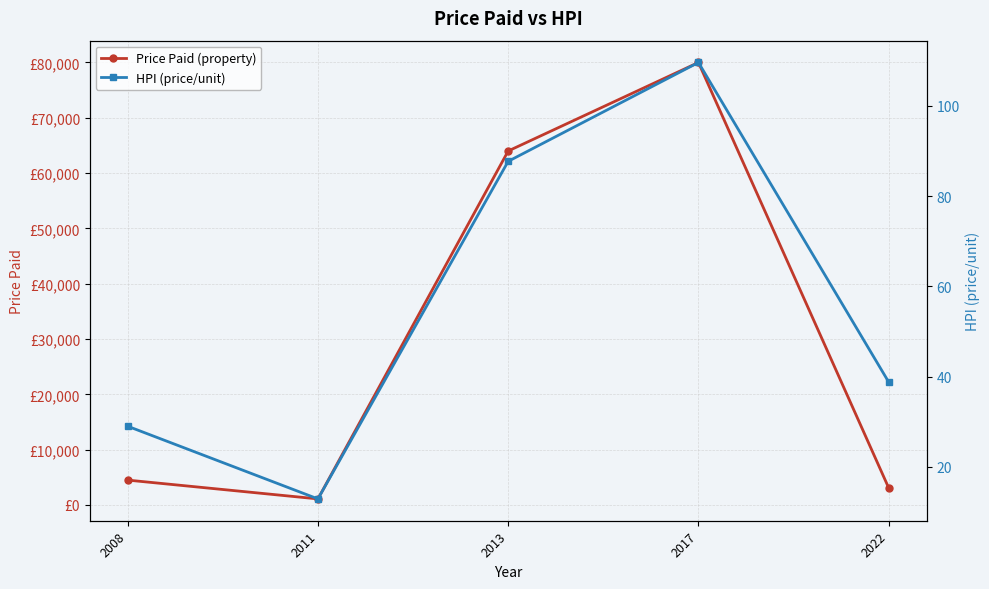

Does the chart have visible grid lines?

Yes